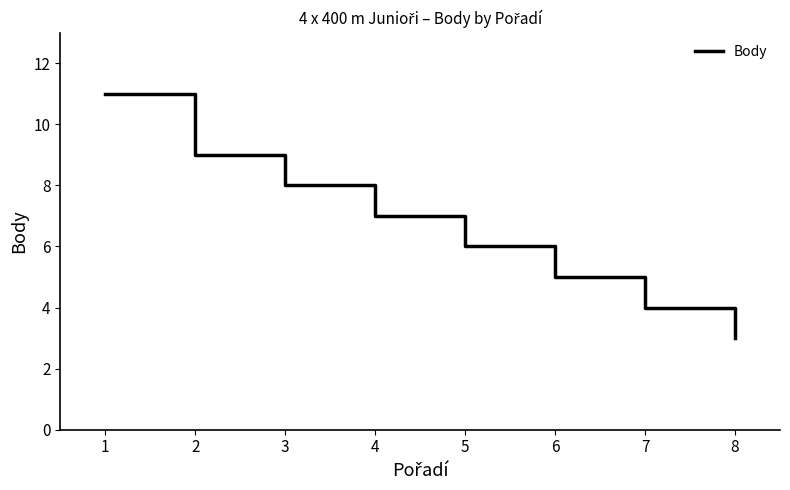

Which category has the lowest value across all series?

8